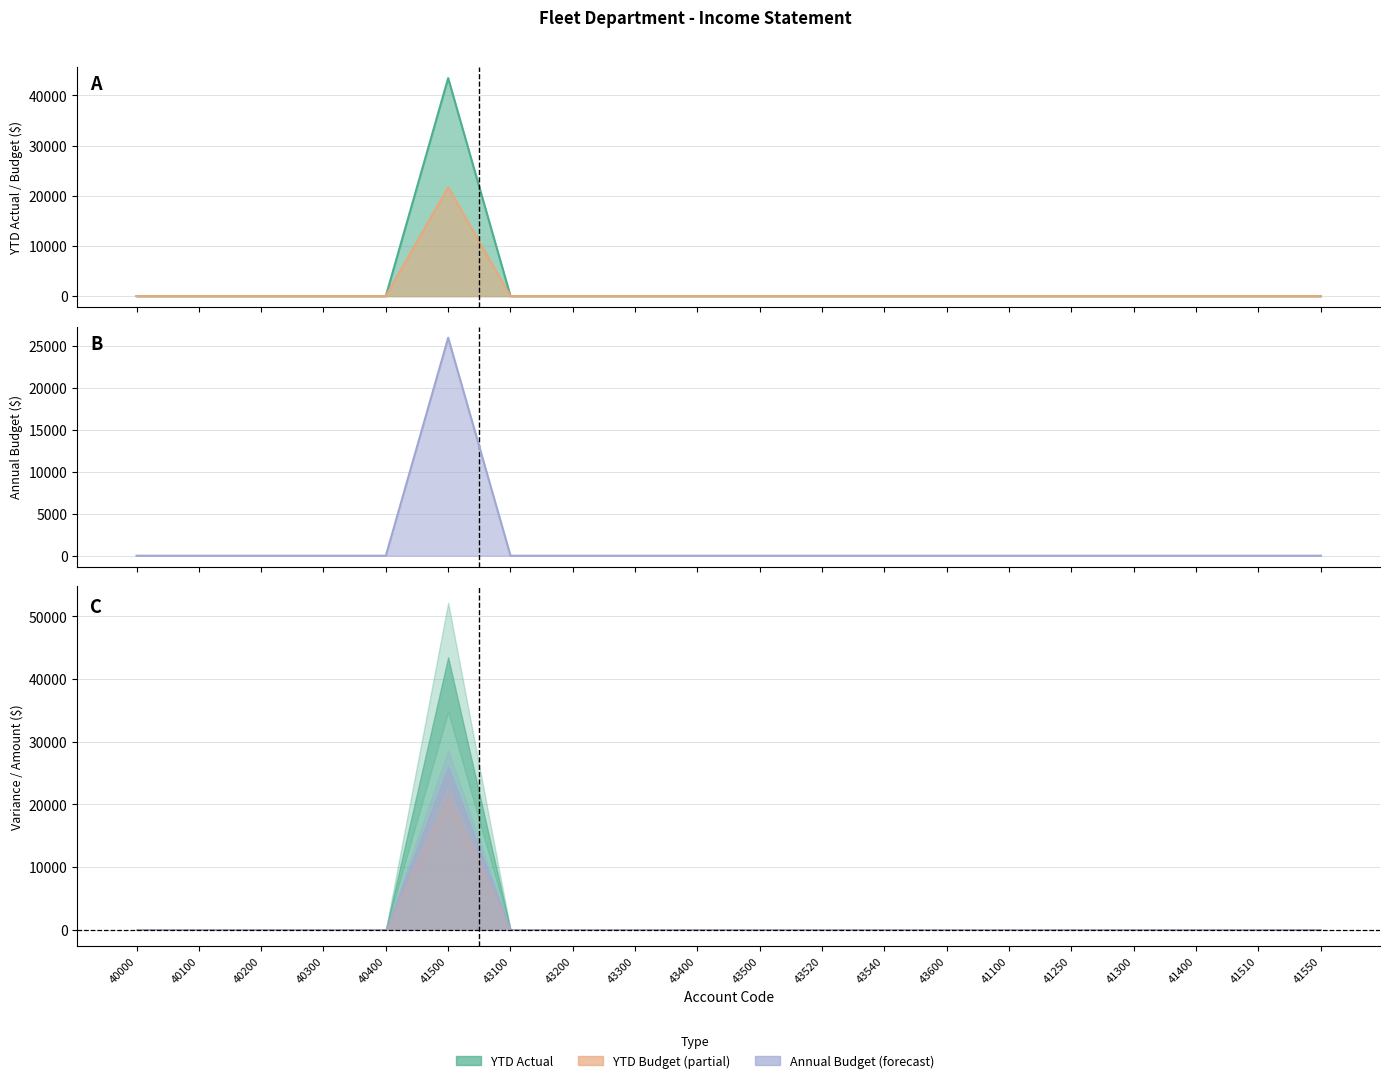

Which series changed the most between 40200 and 41400?

YTD Actual